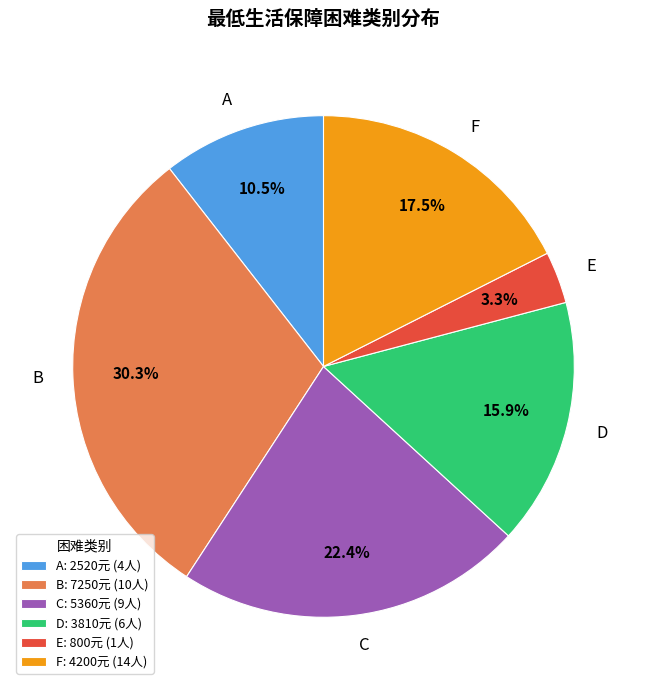

What is the ratio of the value at C to the value at D?

1.4